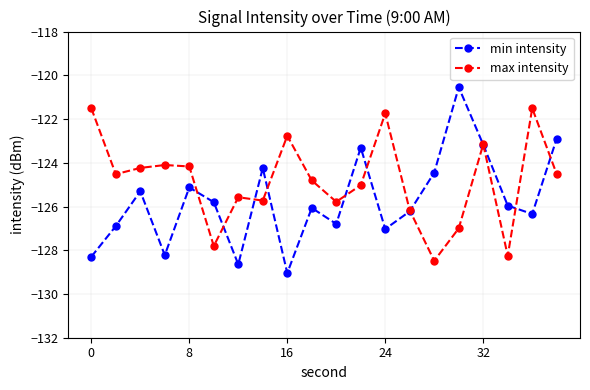

List the series in order of their overall mean, lowest first.

min intensity, max intensity